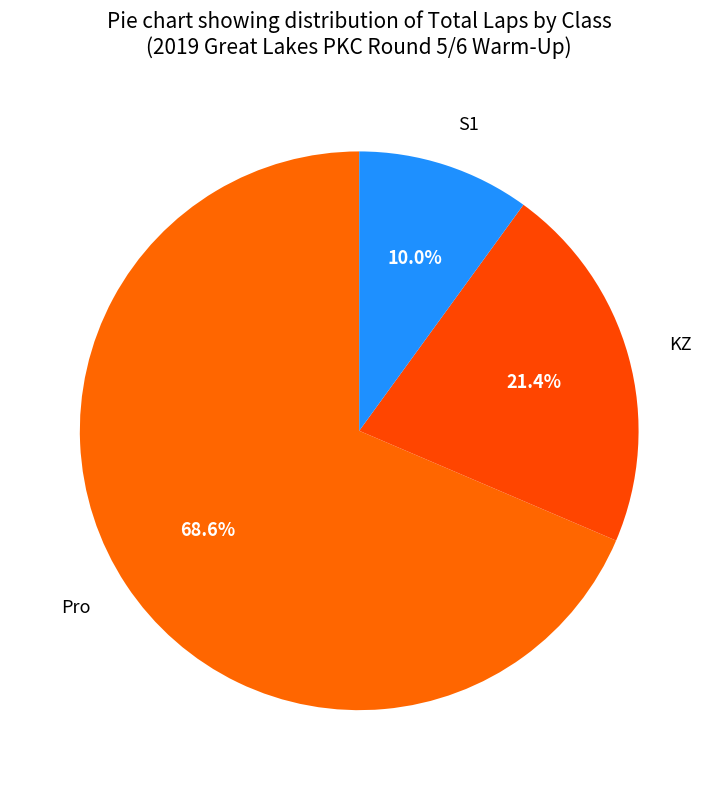

Is it true that Pro is 1% of the pie?

False